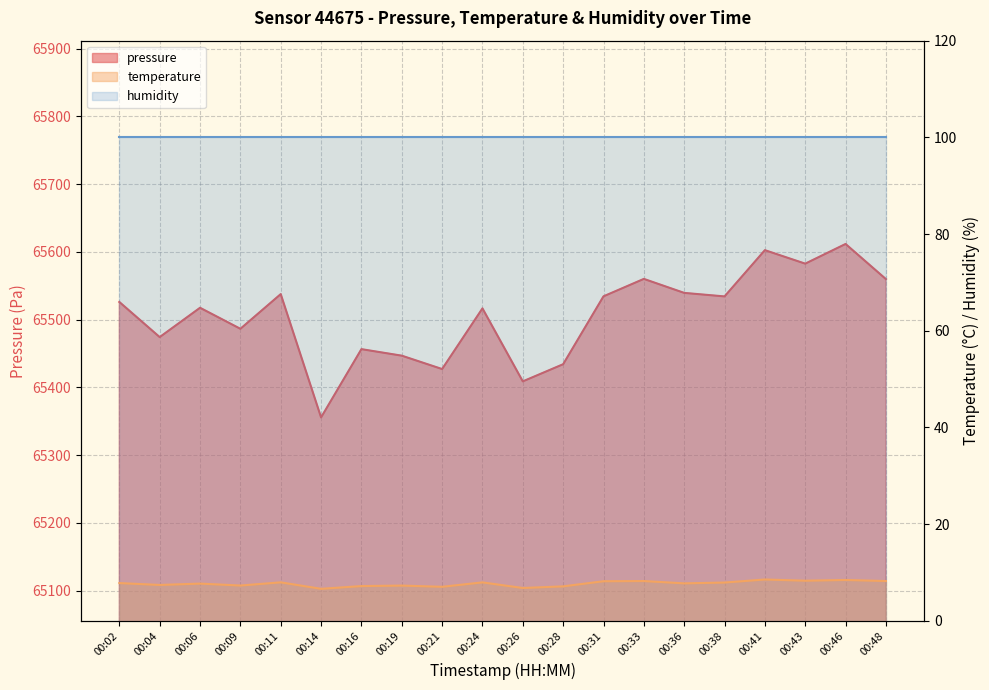

How many values in the temperature series are below 7?

2